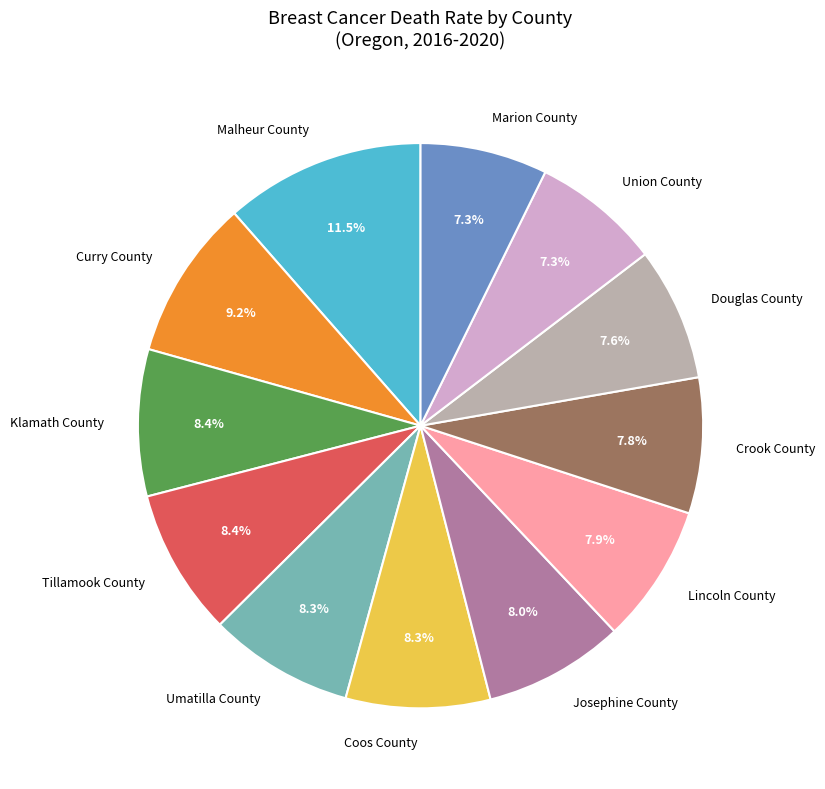

How much of the chart is everything except Umatilla County?

91.7%